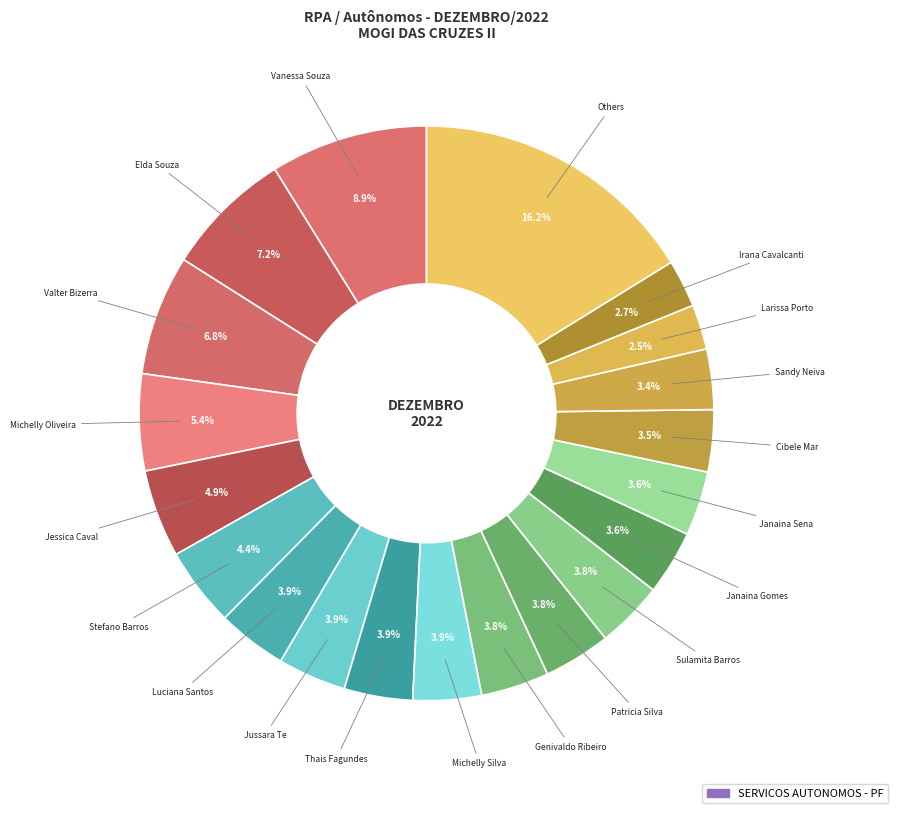

Count the number of slices in the pie.

20